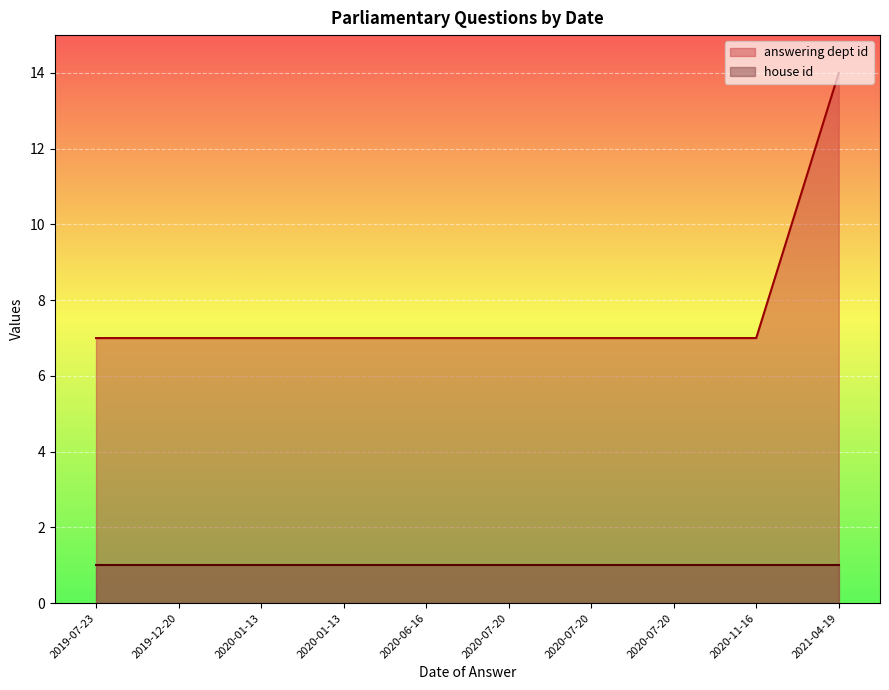

What is the difference between the maximum and minimum values?

7